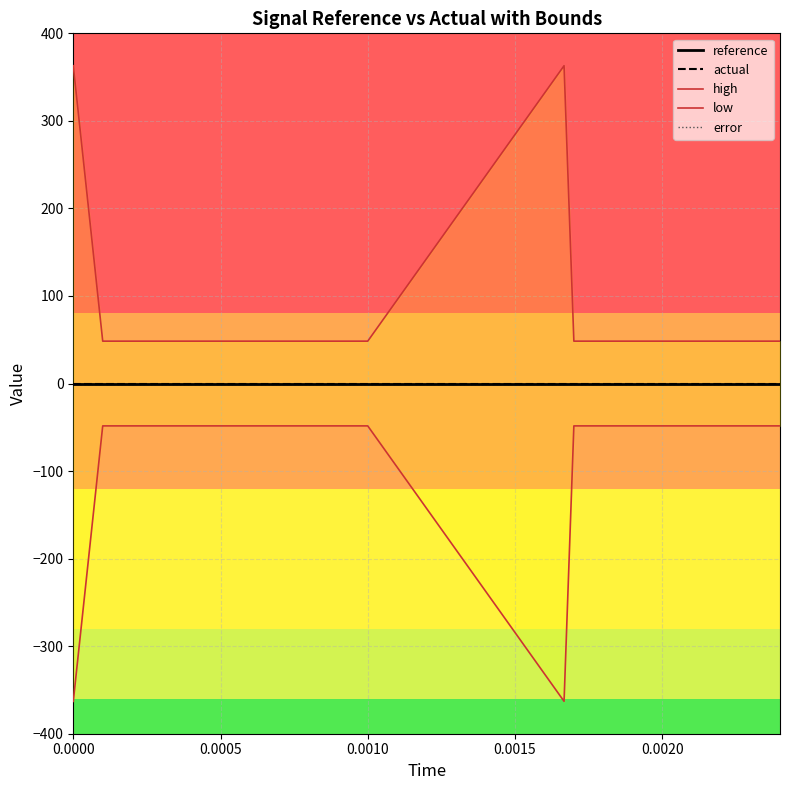

Which has a higher value, 16 or 6?

16